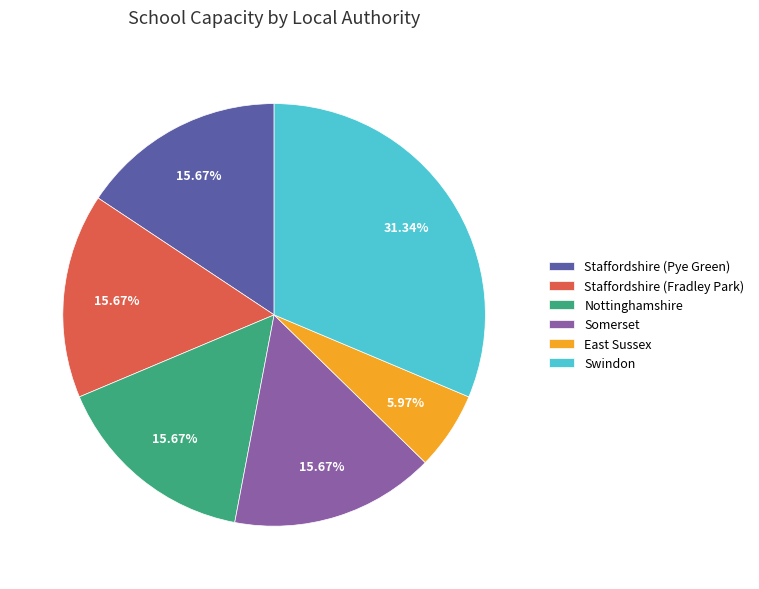

What percentage is the Somerset slice, to the nearest percent?

16%